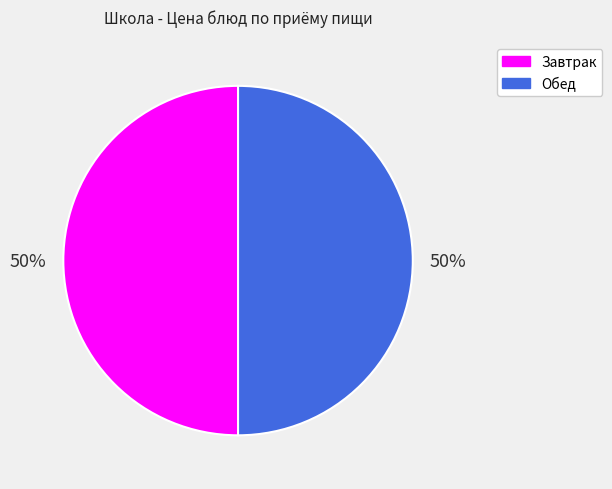

To the nearest percent, what portion does Завтрак represent?

50%